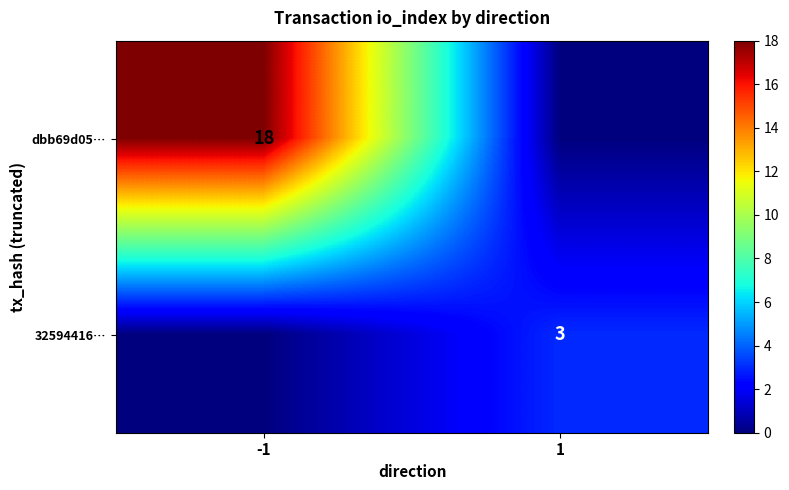

Is it true that 32594416… equals 3 at 1?

True